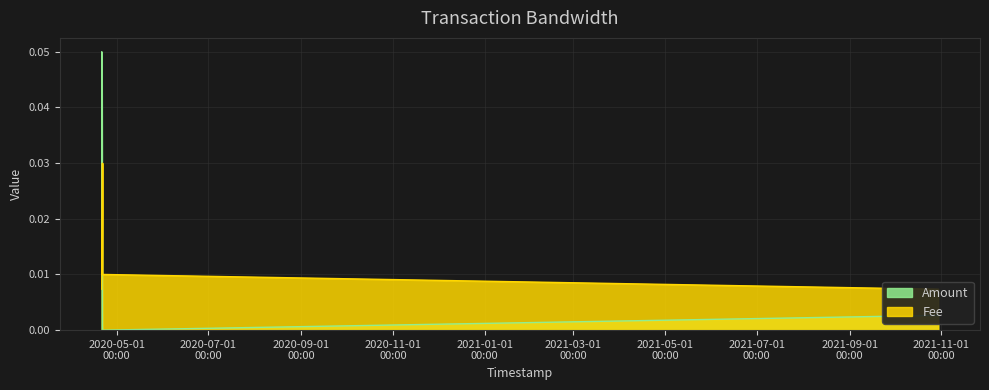

The value of Amount at 2021-10-29 20:45:04 is 0.0. True or false?

True